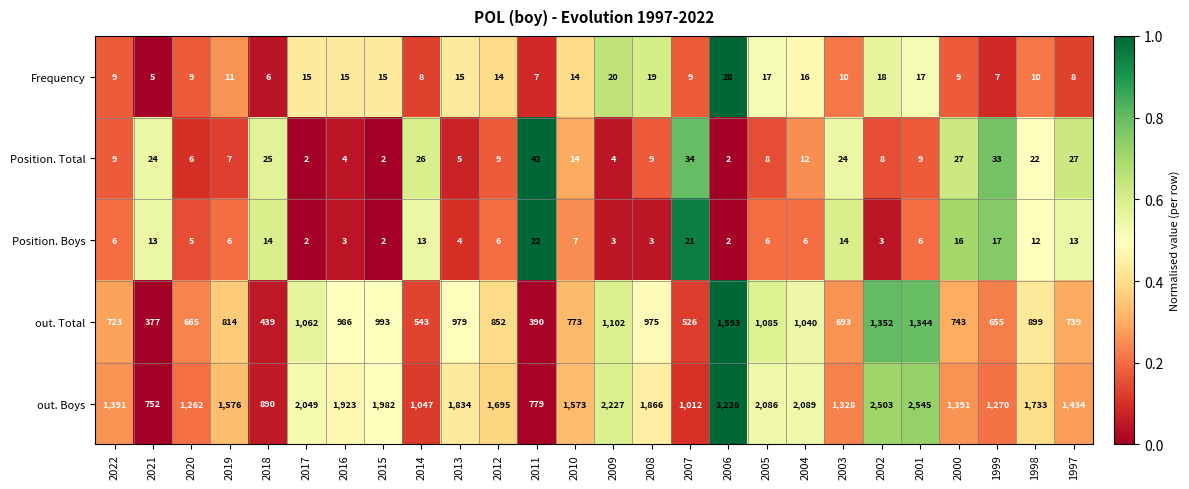

Which series has the largest range (max minus min)?

out. Boys